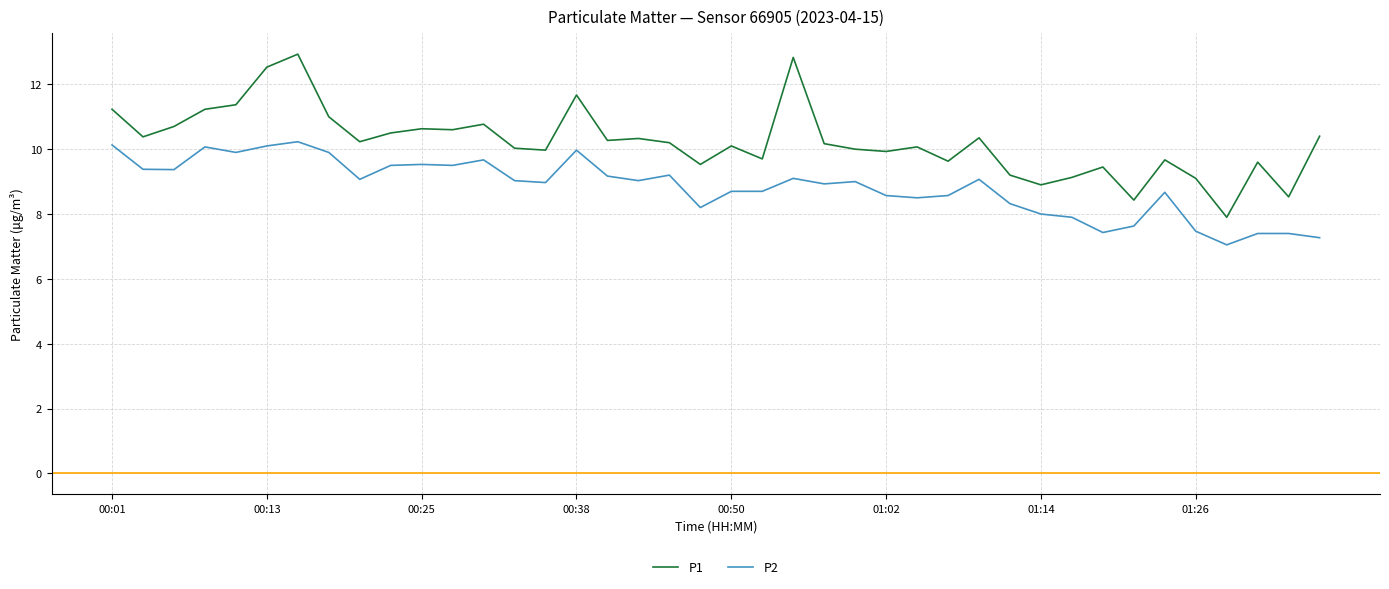

Which series has the largest total across all categories?

P1